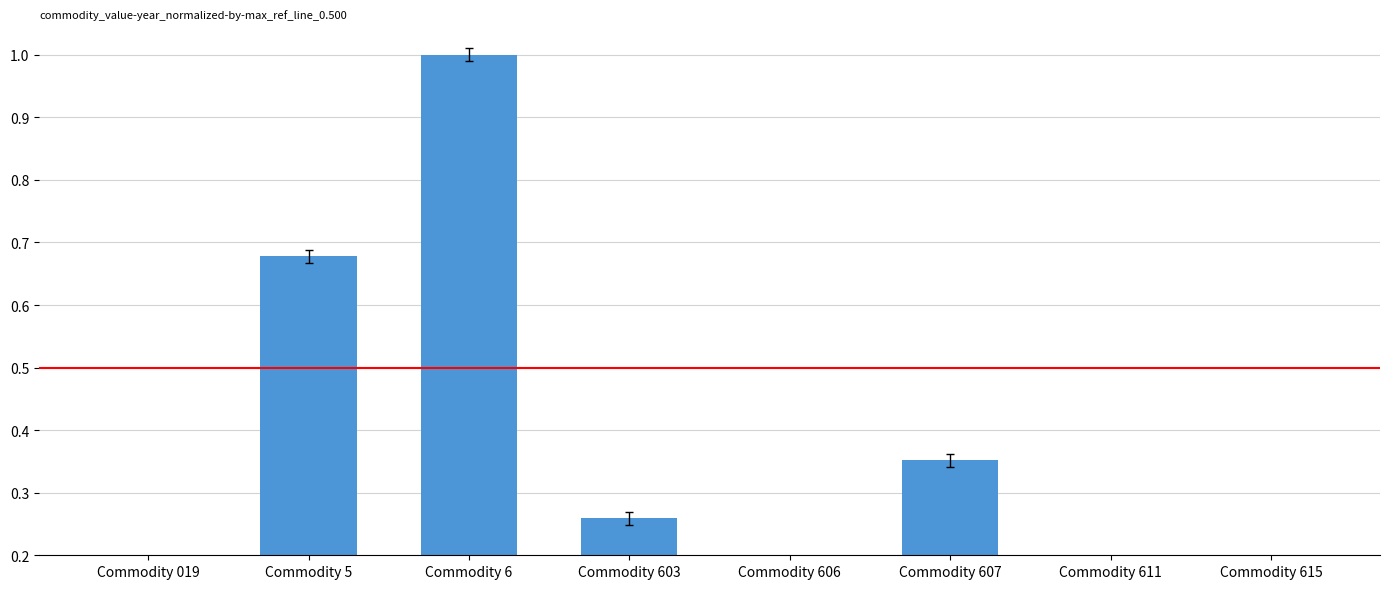

Is it true that the value at Commodity 615 is 0.1?

True